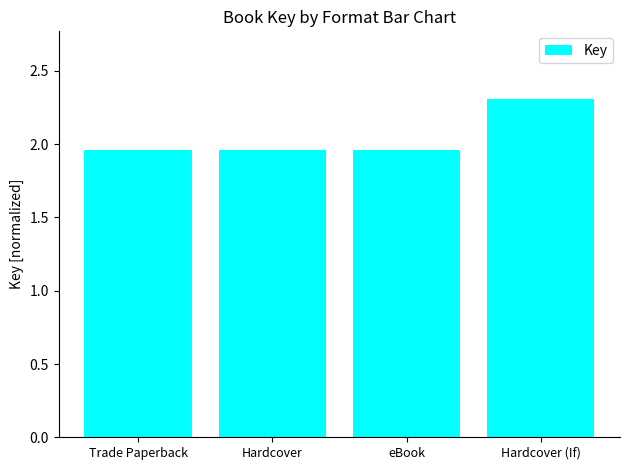

Which label corresponds to the largest value in the chart?

Hardcover (If)